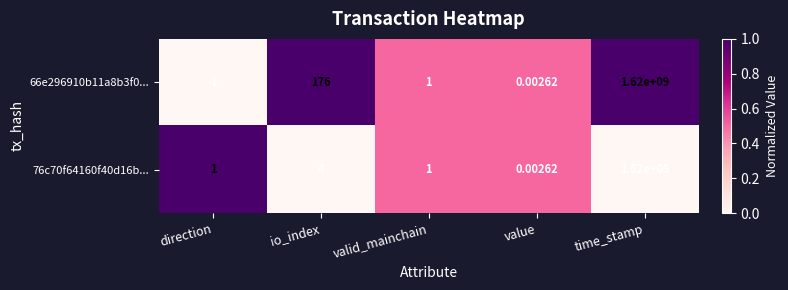

List the series in order of their overall mean, lowest first.

76c70f64160f40d16b..., 66e296910b11a8b3f0...